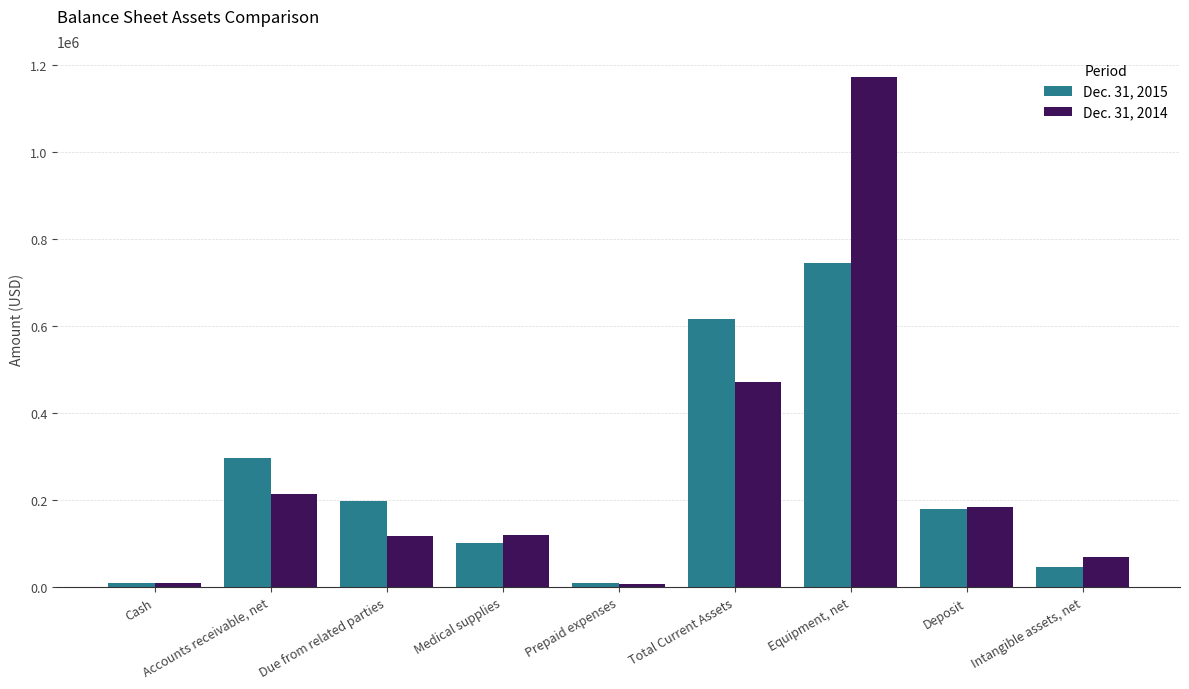

At which label does Dec. 31, 2015 first exceed 179839?

Accounts receivable, net